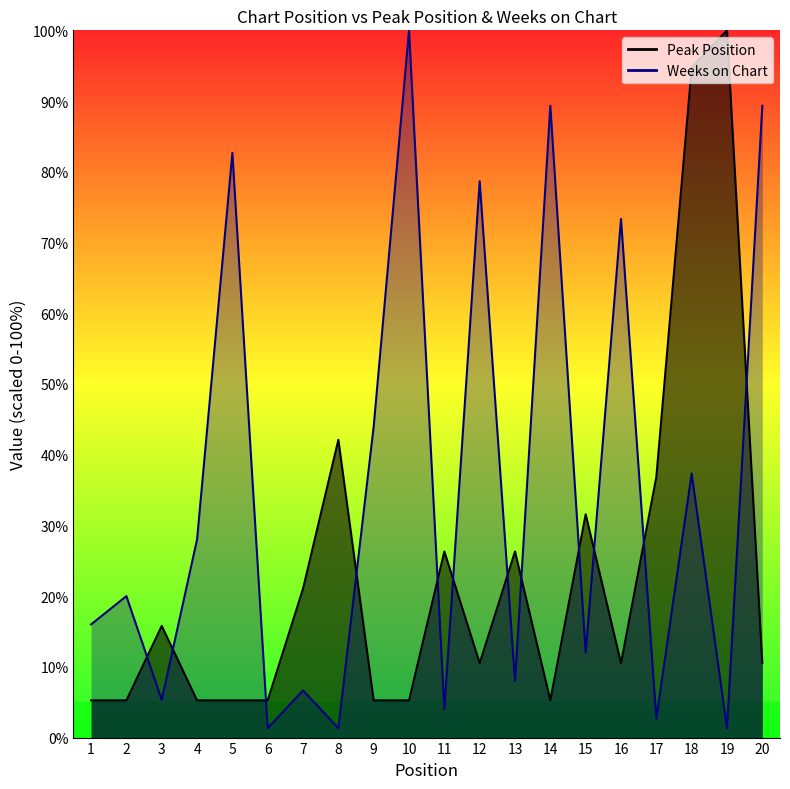

At how many categories does at least one series exceed 37?

10